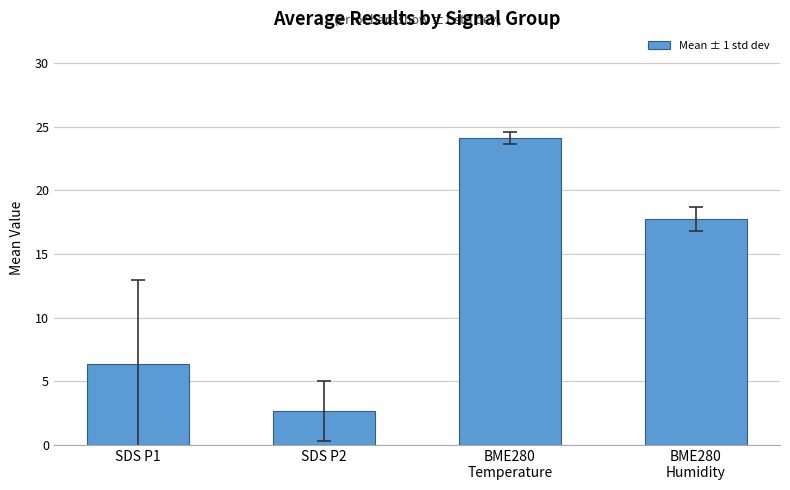

Which category has the highest value across all series?

BME280
Temperature